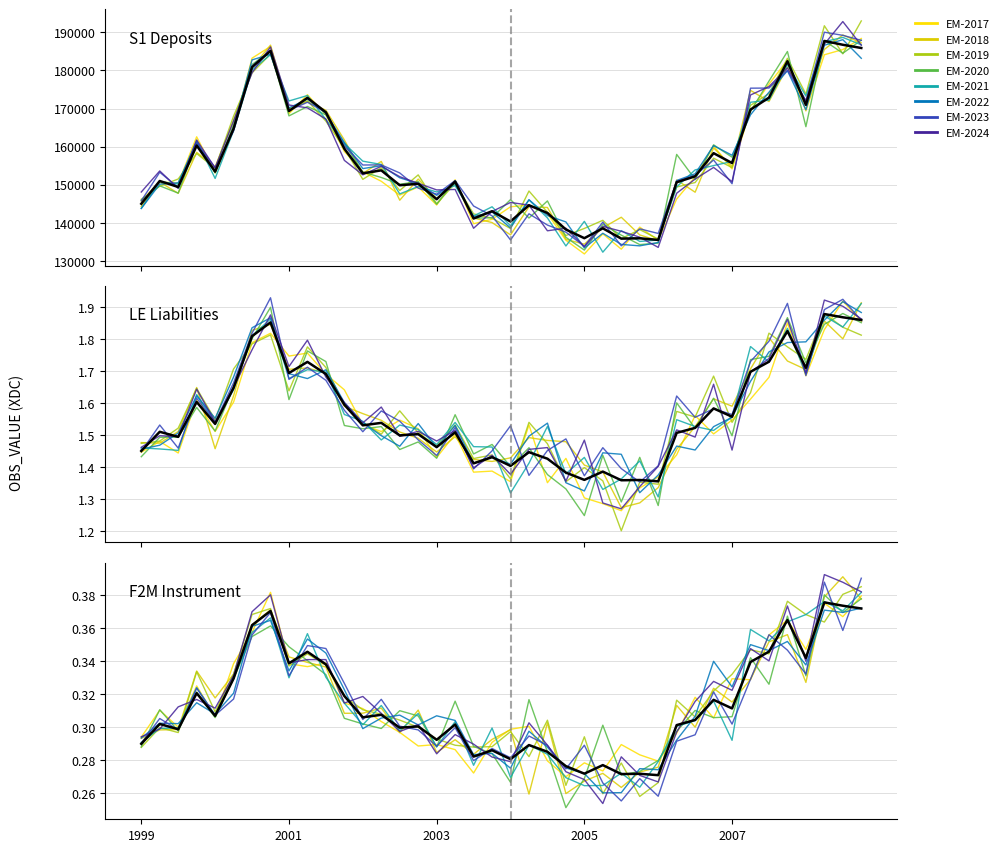

Read the value at 2004-Q1, to the nearest 50.

140350